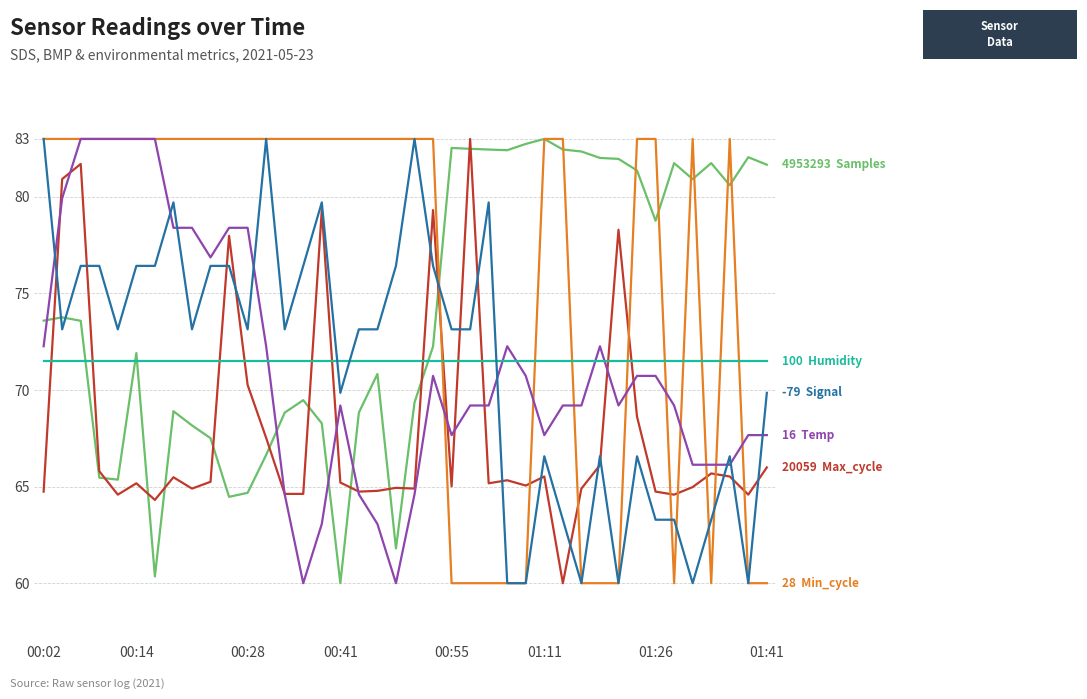

What is the smallest value displayed?

60.0